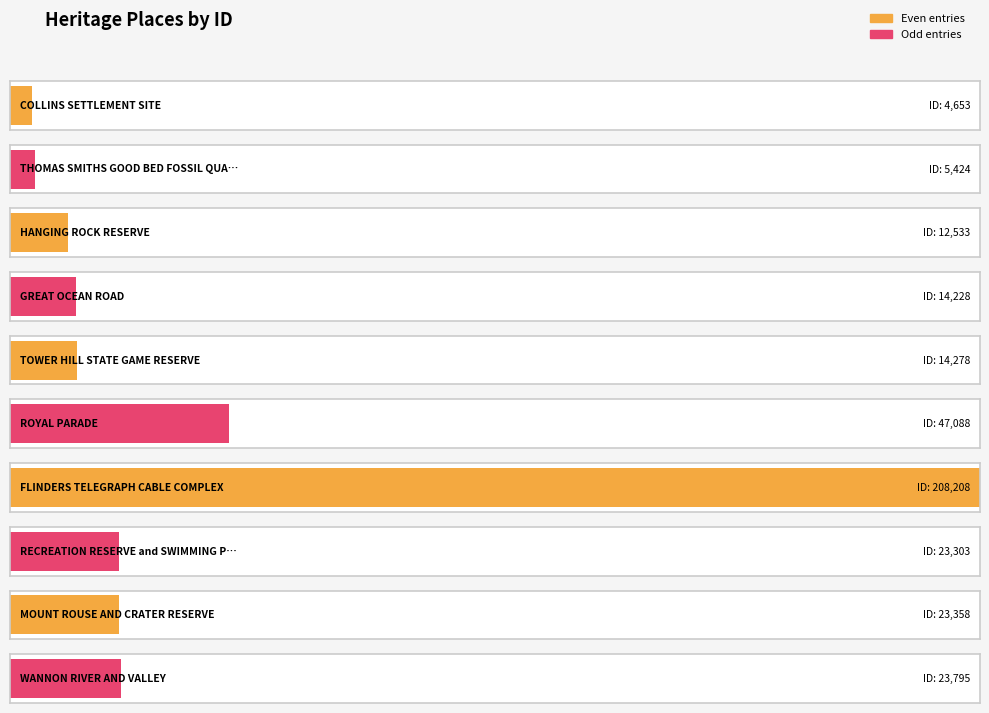

What is the average value?

37687